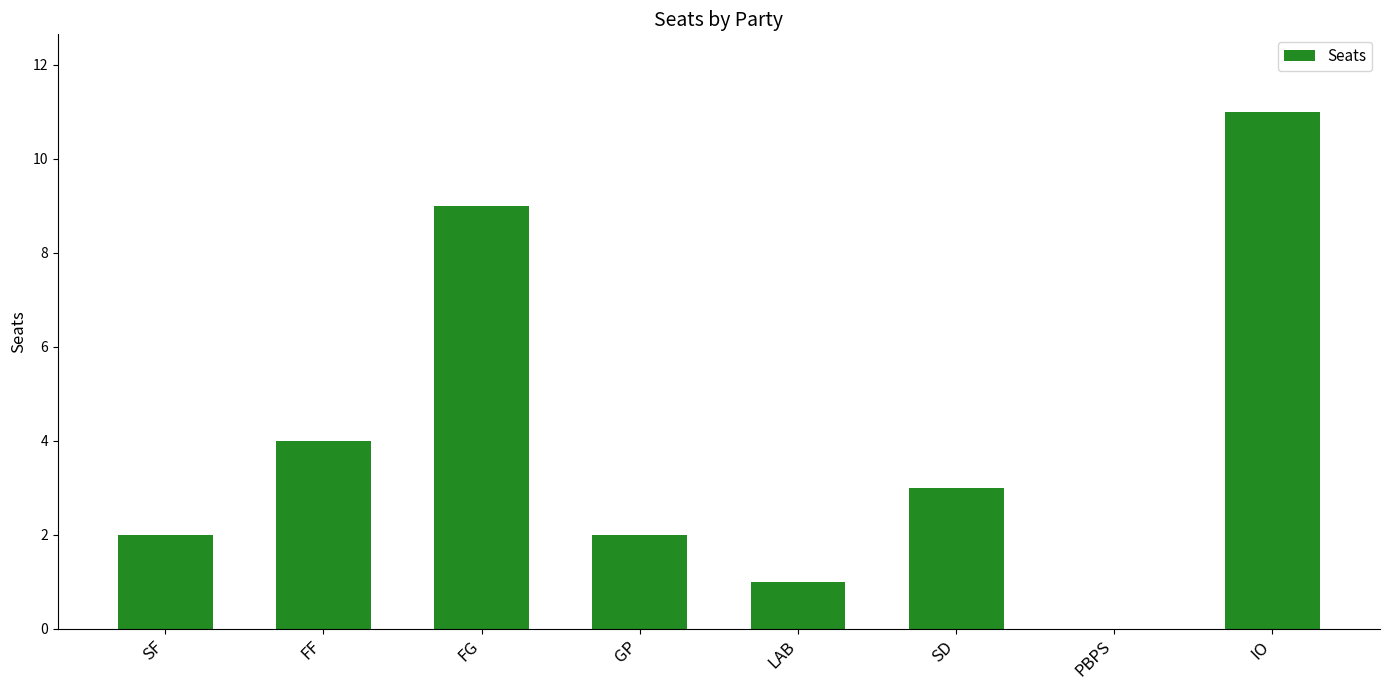

At which label is the value closest to 5?

FF